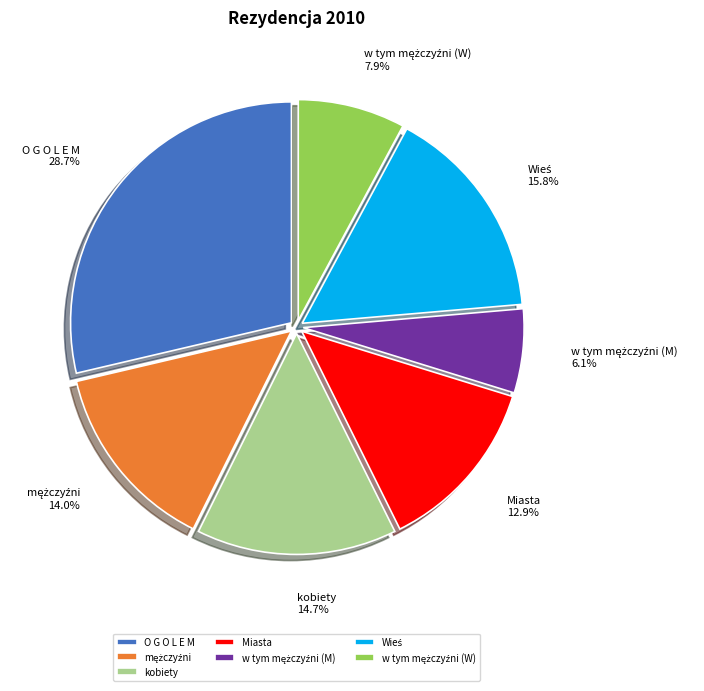

Does any single category account for the majority?

No